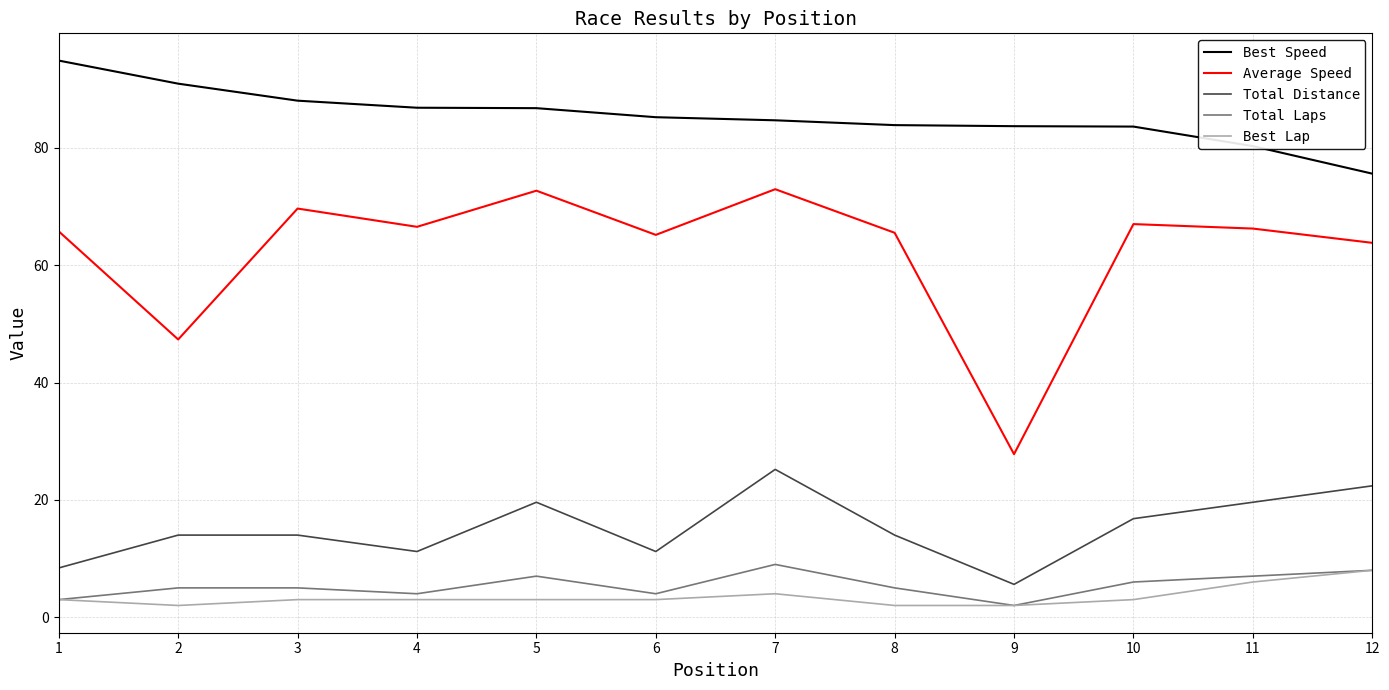

Which series has the widest spread of values?

Average Speed